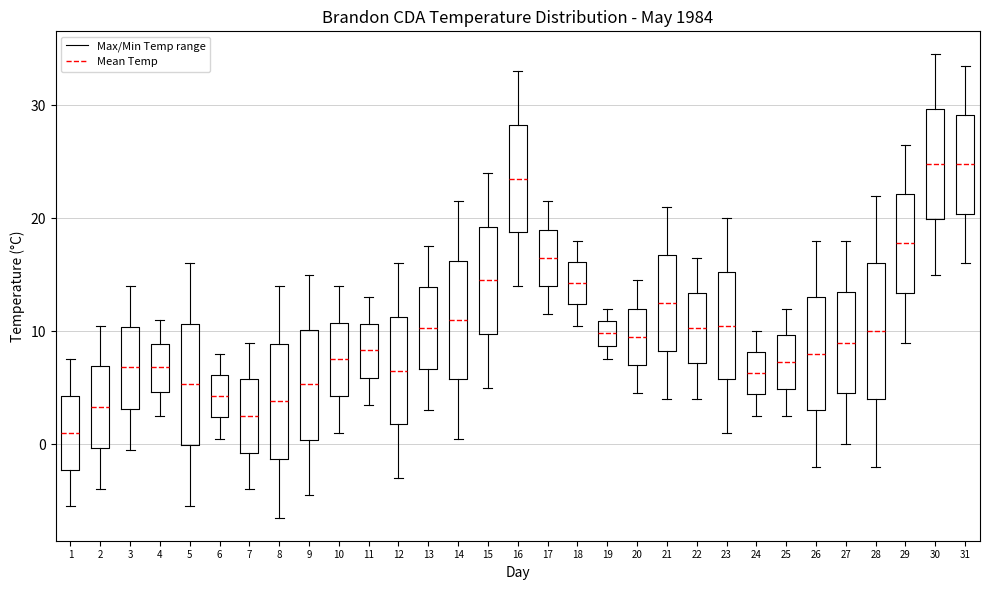

Where is the lower edge of the box at x = 3 on the y-axis? The values are not printed on the chart, so give them approximately, as read against the axis.

3